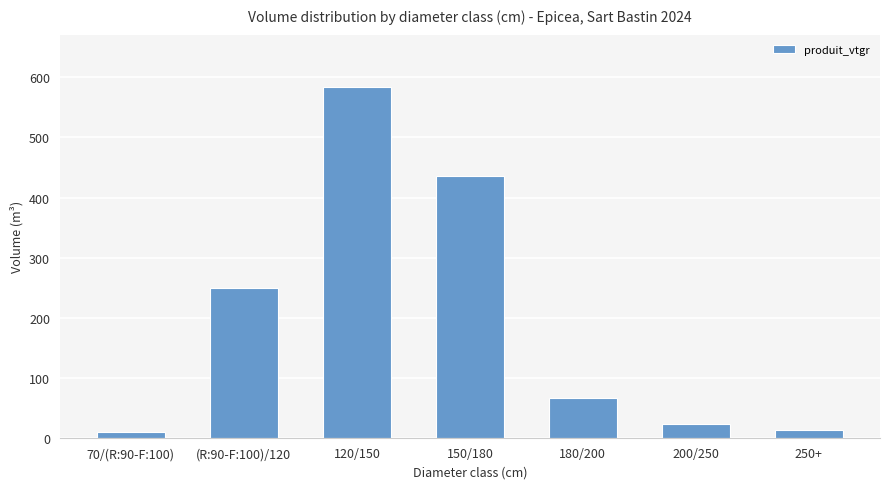

What is the label of the 6th bar from the left?

200/250